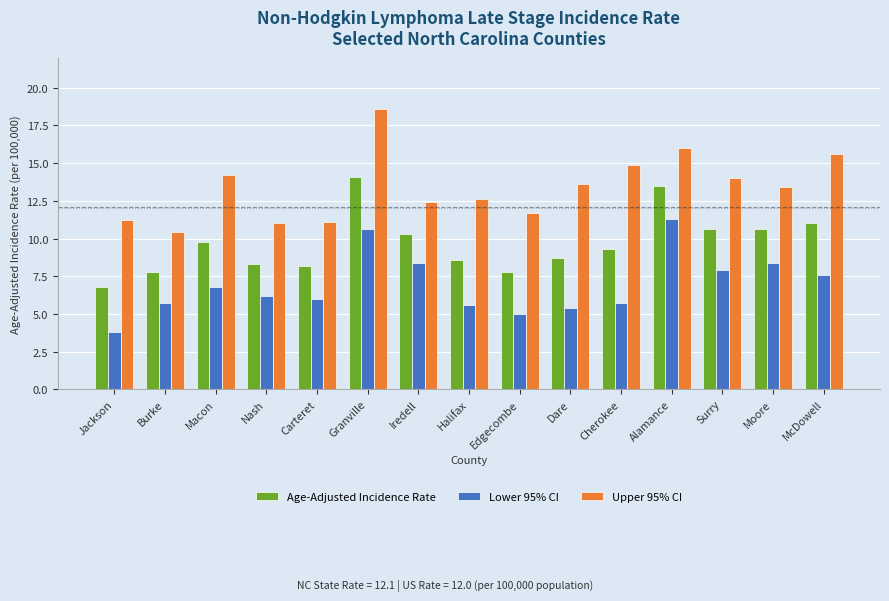

Reading left to right, transcribe all the data shown in this chart.

Age-Adjusted Incidence Rate: Jackson=6.8	Burke=7.8	Macon=9.8	Nash=8.3	Carteret=8.2	Granville=14.1	Iredell=10.3	Halifax=8.6	Edgecombe=7.8	Dare=8.7	Cherokee=9.3	Alamance=13.5	Surry=10.6	Moore=10.6	McDowell=11.0
Lower 95% CI: Jackson=3.8	Burke=5.7	Macon=6.8	Nash=6.2	Carteret=6.0	Granville=10.6	Iredell=8.4	Halifax=5.6	Edgecombe=5.0	Dare=5.4	Cherokee=5.7	Alamance=11.3	Surry=7.9	Moore=8.4	McDowell=7.6
Upper 95% CI: Jackson=11.2	Burke=10.4	Macon=14.2	Nash=11.0	Carteret=11.1	Granville=18.6	Iredell=12.4	Halifax=12.6	Edgecombe=11.7	Dare=13.6	Cherokee=14.9	Alamance=16.0	Surry=14.0	Moore=13.4	McDowell=15.6